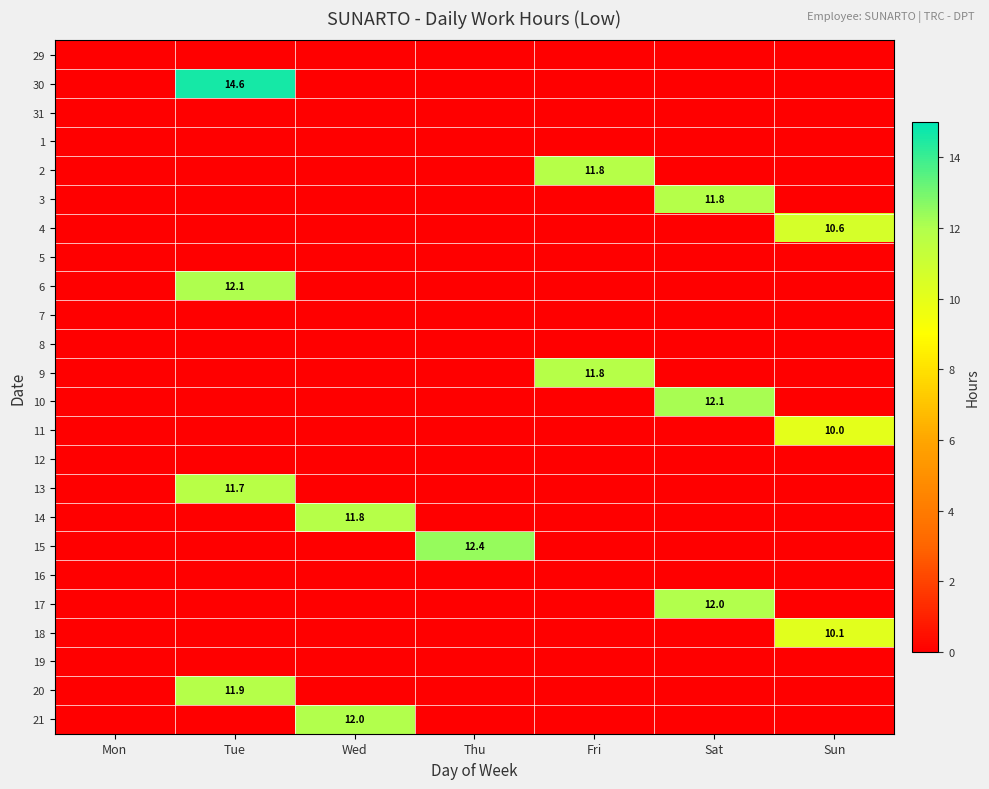

Where is 9 nearest to the value 5?

Mon